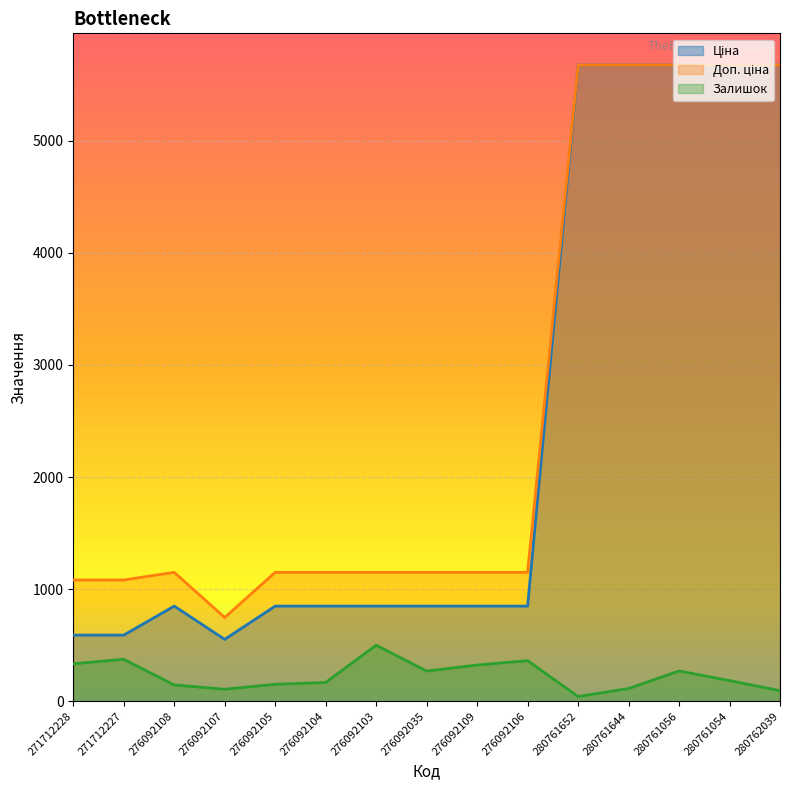

What position from the right is 280761056?

3